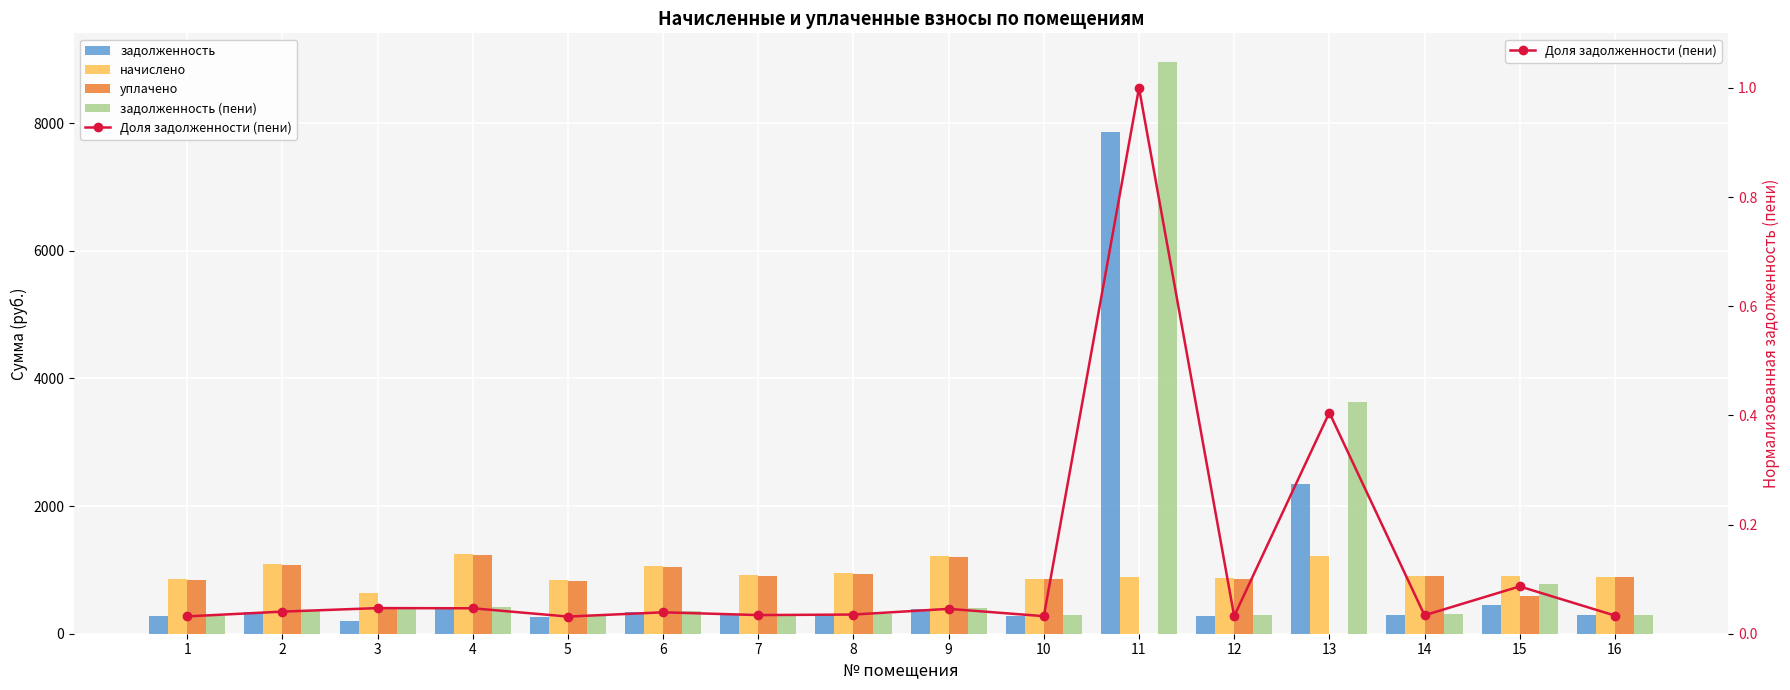

At which label does начислено reach its peak?

4